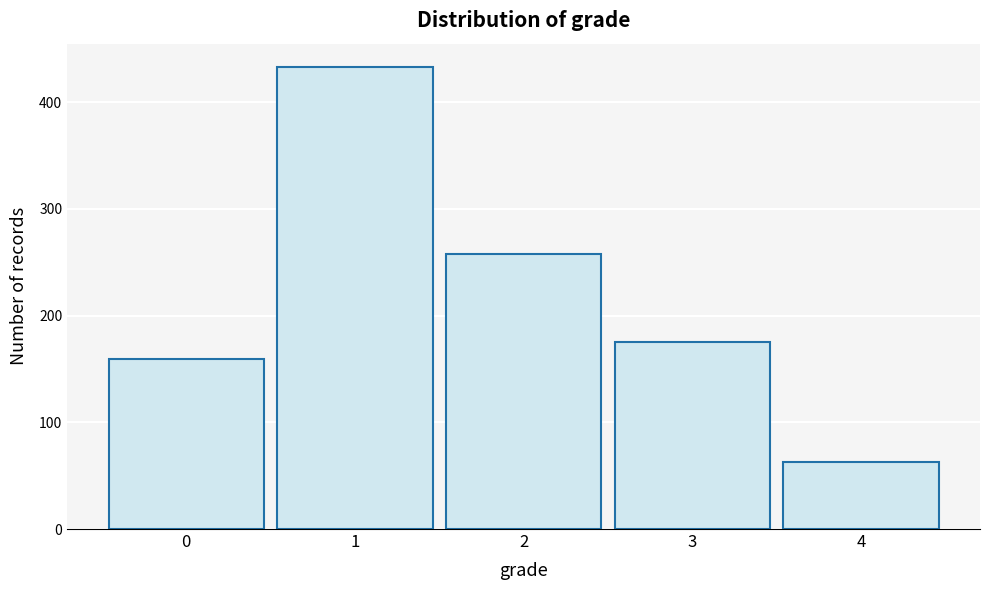

How tall is the bar that spans 0.5 to 1.5 on the x-axis? The values are not printed on the chart, so give them approximately, as read against the axis.

430